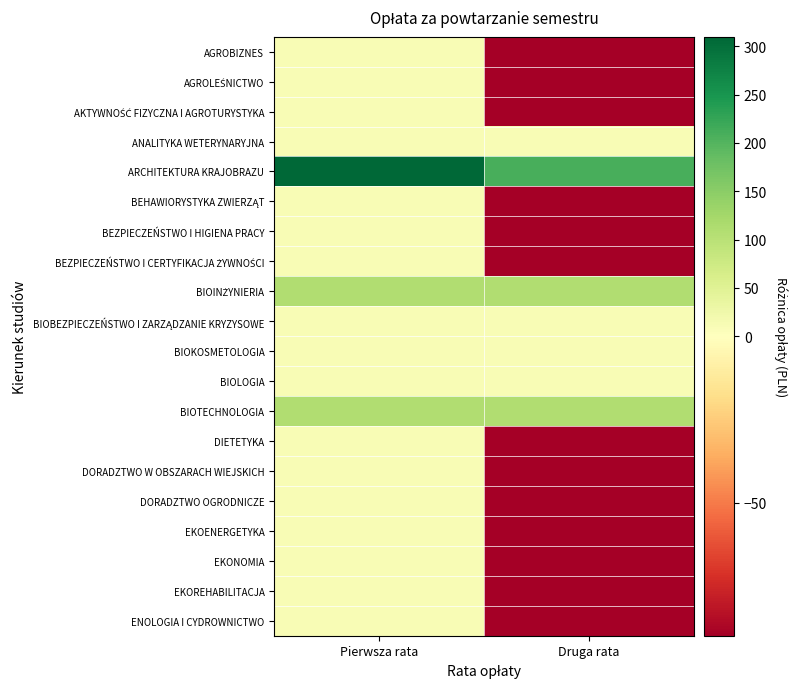

At Druga rata, list the series in order from largest to smallest.

ARCHITEKTURA KRAJOBRAZU, BIOINŻYNIERIA, BIOTECHNOLOGIA, ANALITYKA WETERYNARYJNA, BIOBEZPIECZEŃSTWO I ZARZĄDZANIE KRYZYSOWE, BIOKOSMETOLOGIA, BIOLOGIA, AGROBIZNES, AGROLEŚNICTWO, AKTYWNOŚĆ FIZYCZNA I AGROTURYSTYKA, BEHAWIORYSTYKA ZWIERZĄT, BEZPIECZEŃSTWO I HIGIENA PRACY, BEZPIECZEŃSTWO I CERTYFIKACJA ŻYWNOŚCI, DIETETYKA, DORADZTWO W OBSZARACH WIEJSKICH, DORADZTWO OGRODNICZE, EKOENERGETYKA, EKONOMIA, EKOREHABILITACJA, ENOLOGIA I CYDROWNICTWO